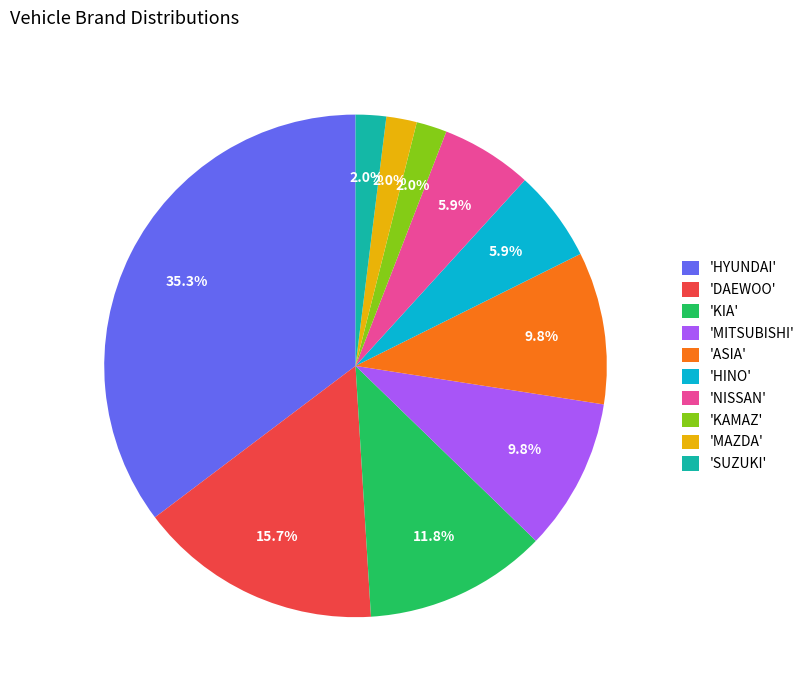

Is there a majority slice in this chart?

No